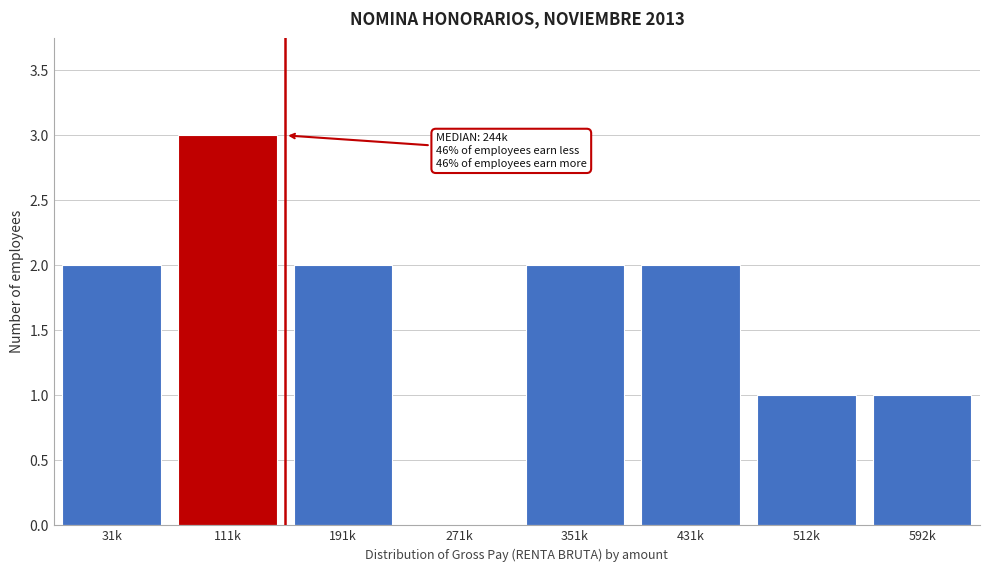

Reading left to right, extract all data points from this chart.

31k=2	111k=3	191k=2	271k=0	351k=2	431k=2	512k=1	592k=1